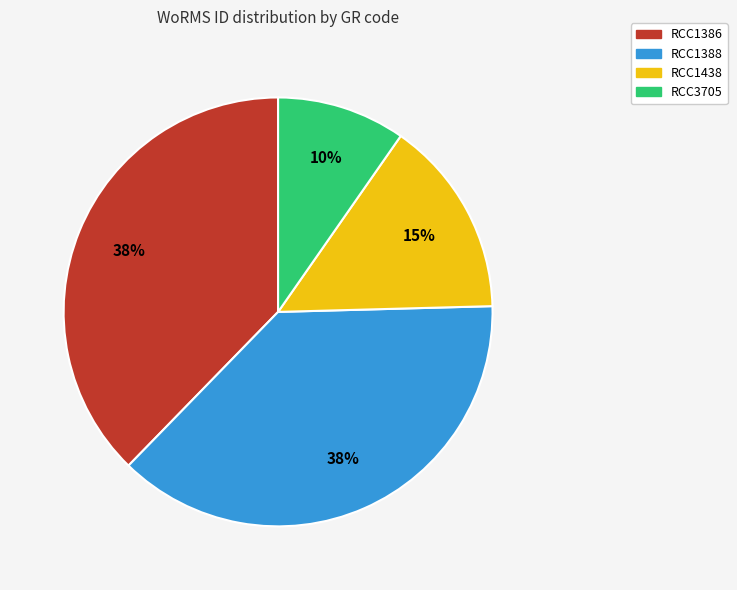

Is RCC3705 the majority of the pie?

No